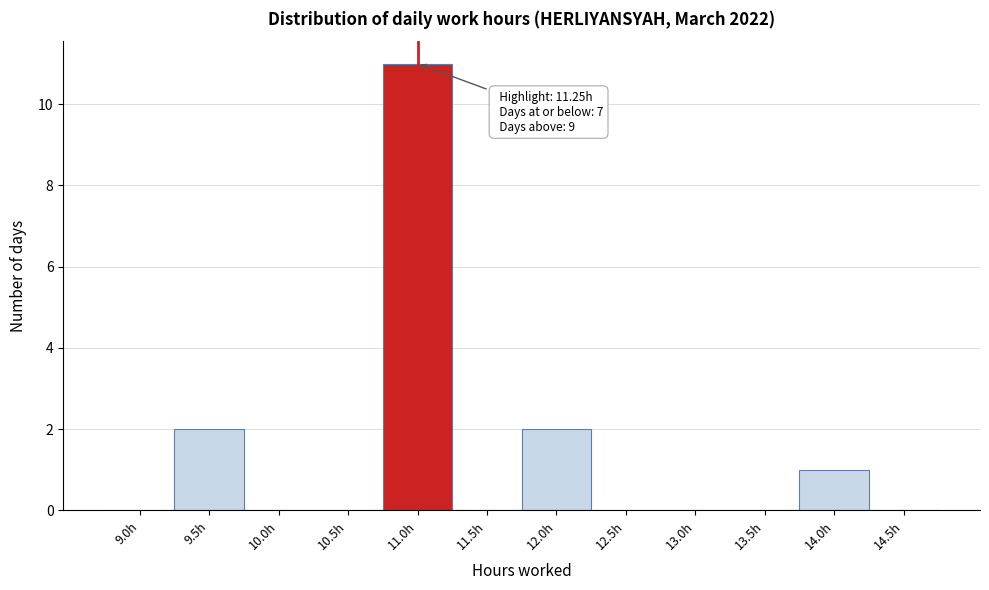

Reading left to right, list all the values displayed in this chart.

9.0h=0	9.5h=2	10.0h=0	10.5h=0	11.0h=11	11.5h=0	12.0h=2	12.5h=0	13.0h=0	13.5h=0	14.0h=1	14.5h=0